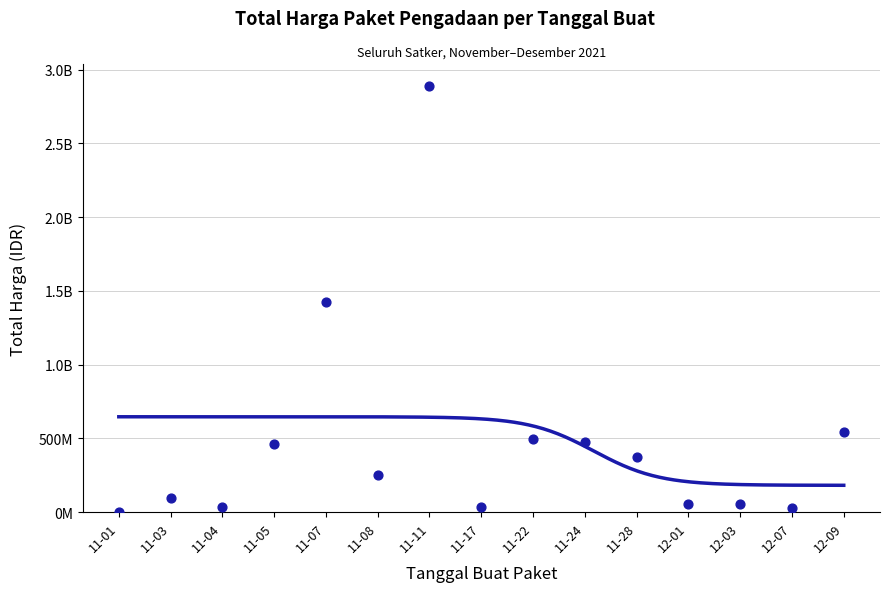

Between 11-07 and 11-11, which is larger?

11-11